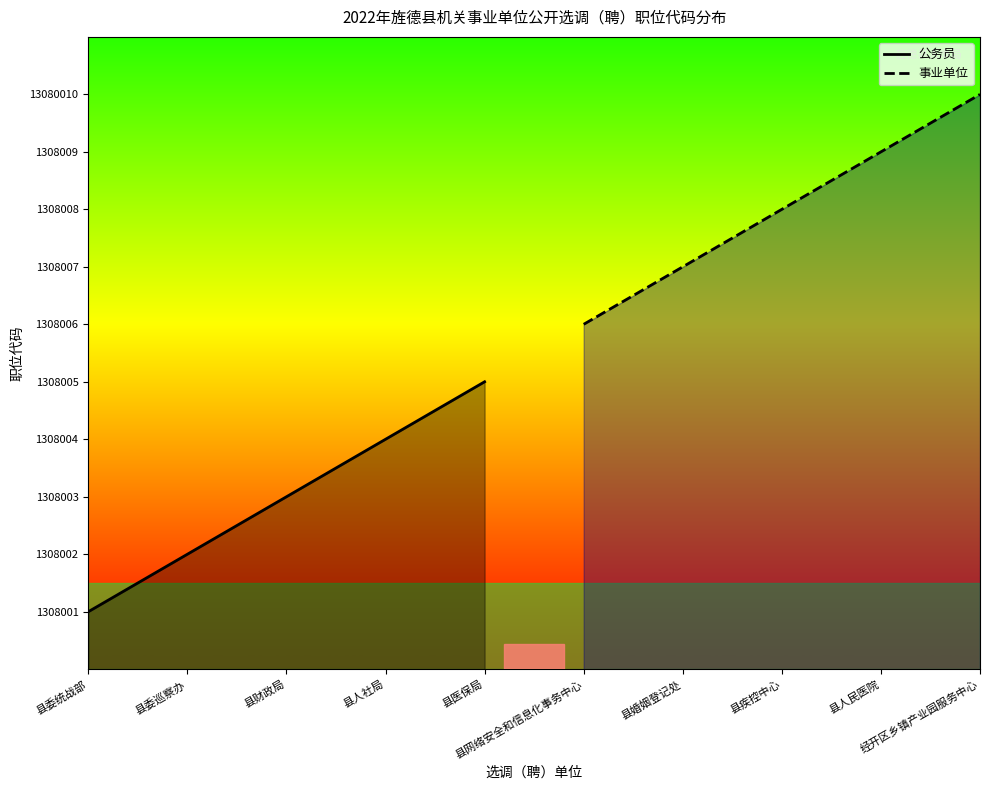

What is the approximate value of 公务员 at 县委巡察办?

1308002